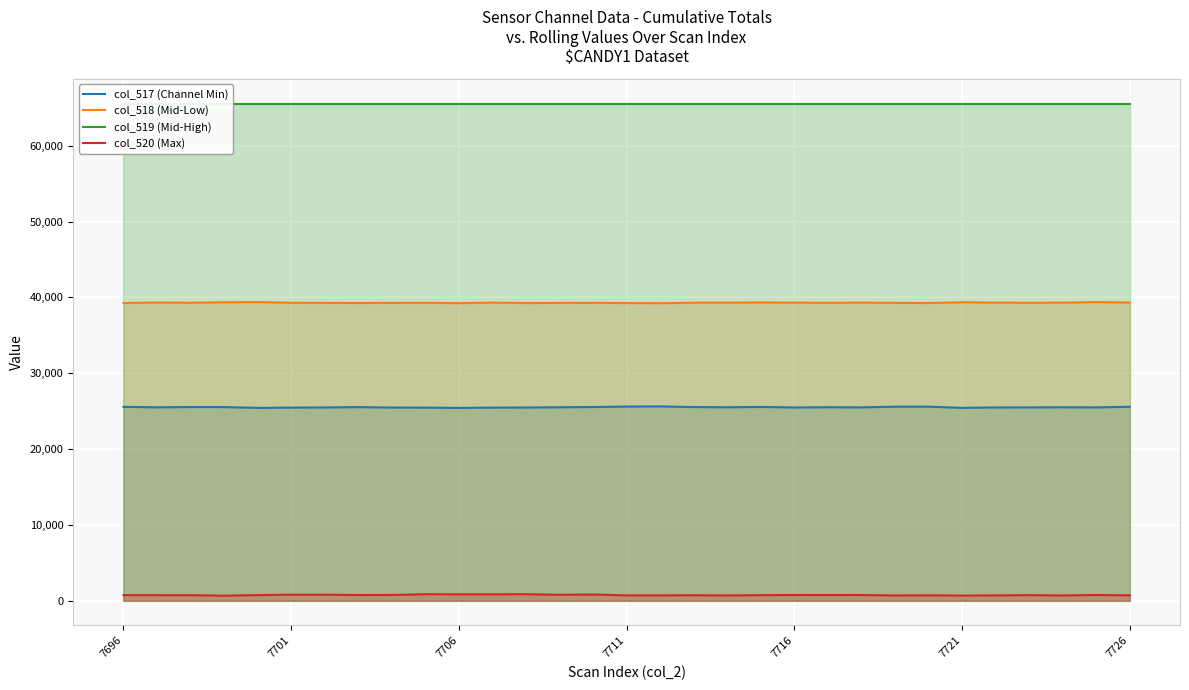

True or false: col_520 (Max) and col_517 (Channel Min) cross at least once.

False